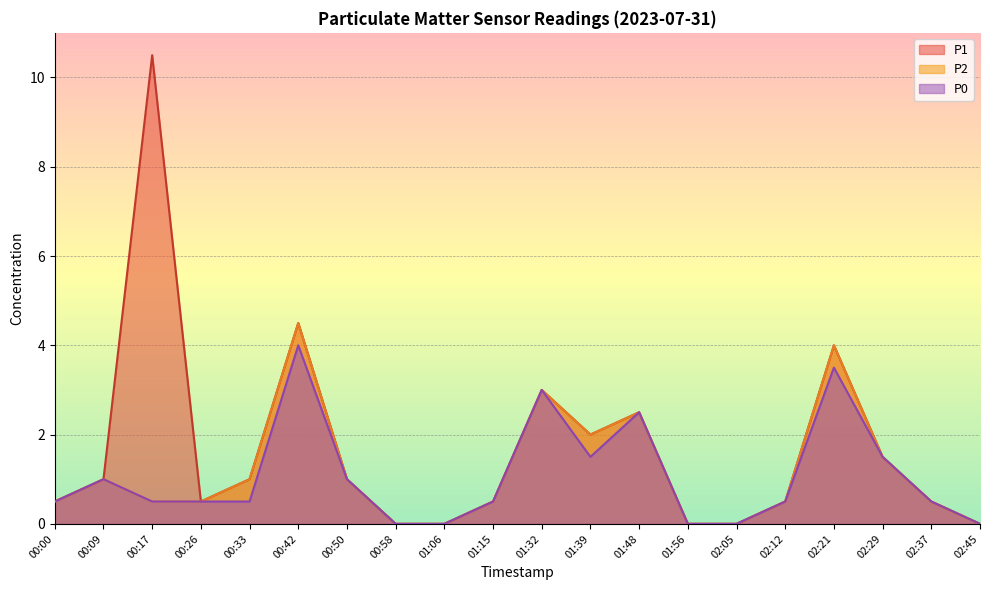

What position from the left is 00:50?

7